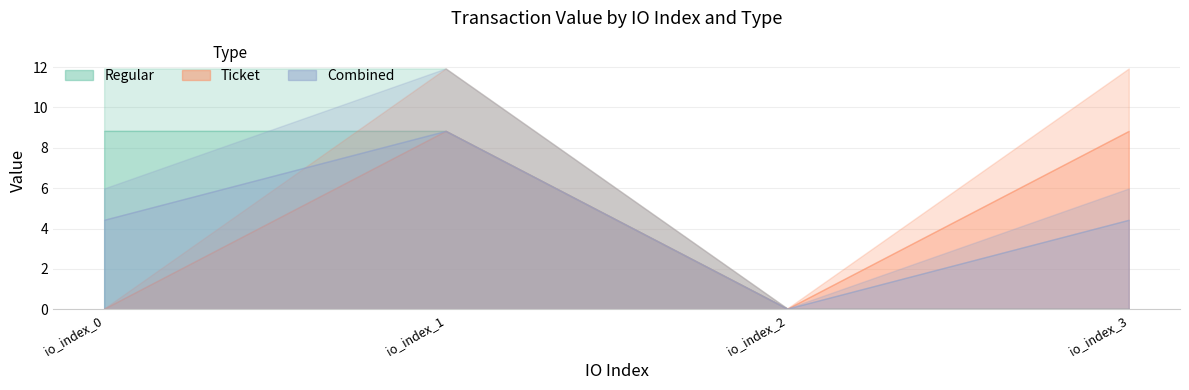

At which label does Regular reach its peak?

io_index_0